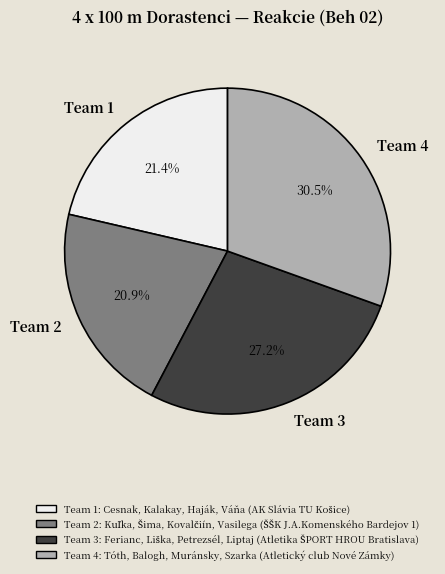

Does Team 3 represent more than half of the total?

No